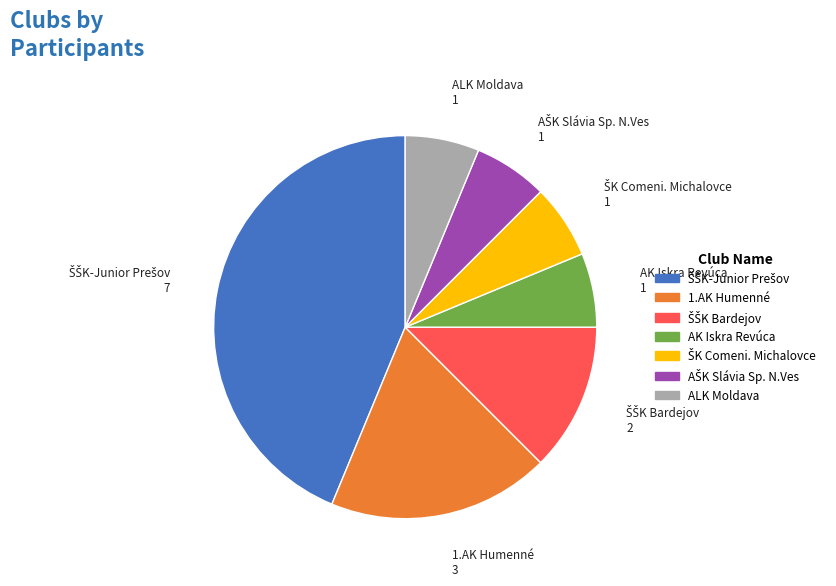

True or false: AK Iskra Revúca accounts for 16% of the total.

False